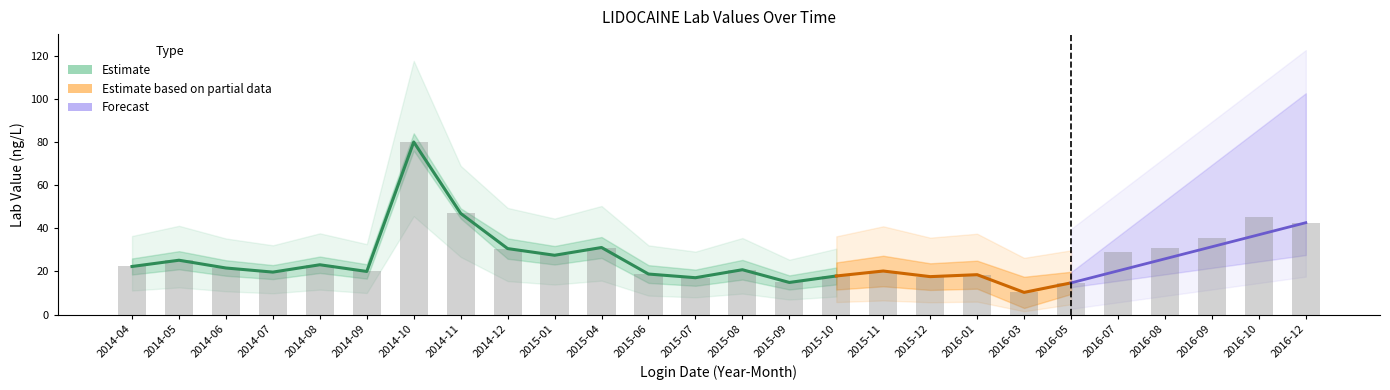

Between 2014-08 and 2015-07, which is larger?

2014-08